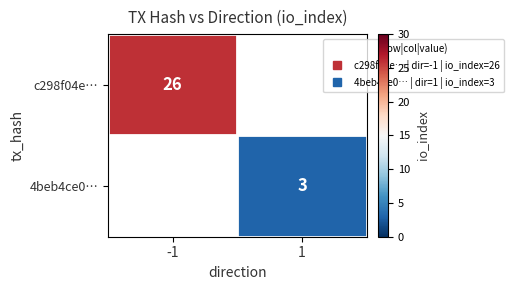

Rank the series by their maximum value, from highest to lowest.

c298f04e…, 4beb4ce0…